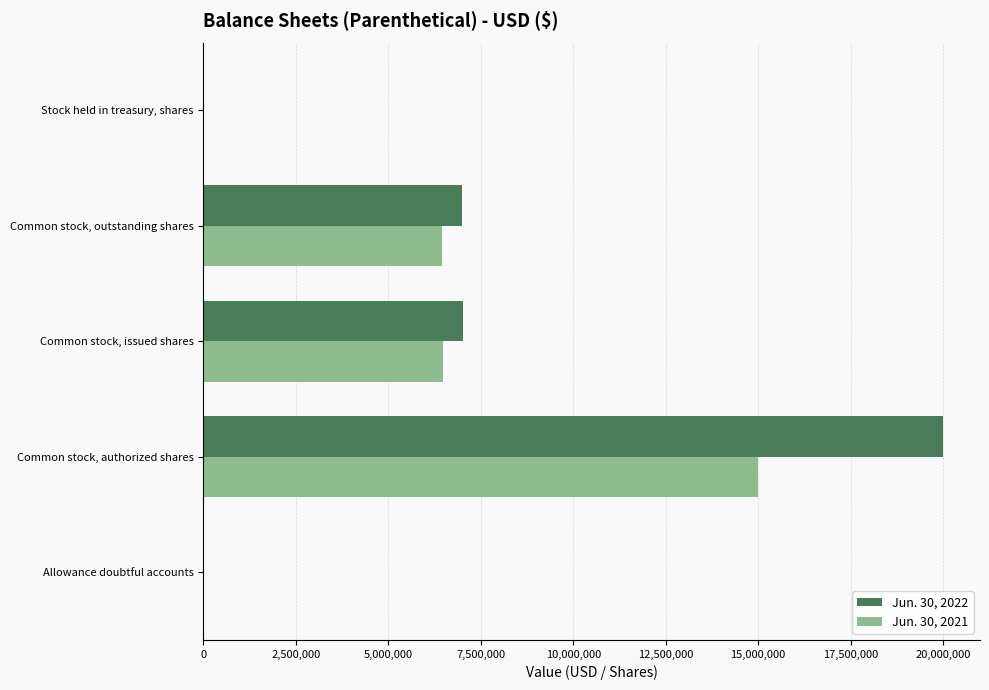

True or false: Jun. 30, 2021 has a value of 6458143 at Common stock, outstanding shares.

True